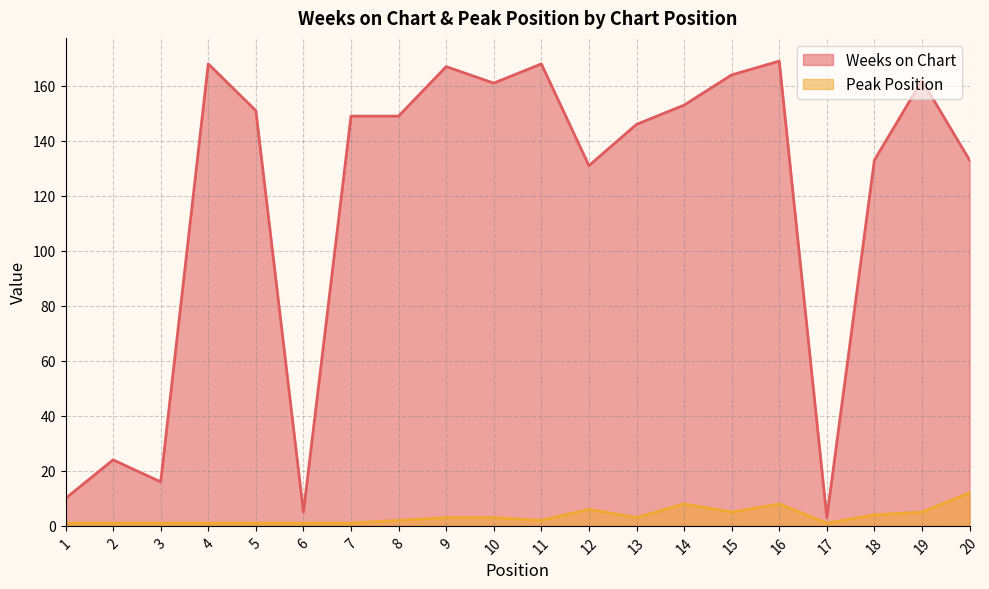

Which label corresponds to the largest value in the chart?

16